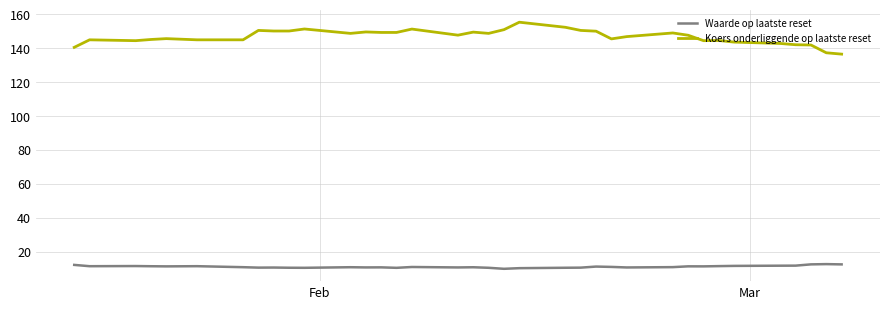

Does the chart have visible grid lines?

Yes